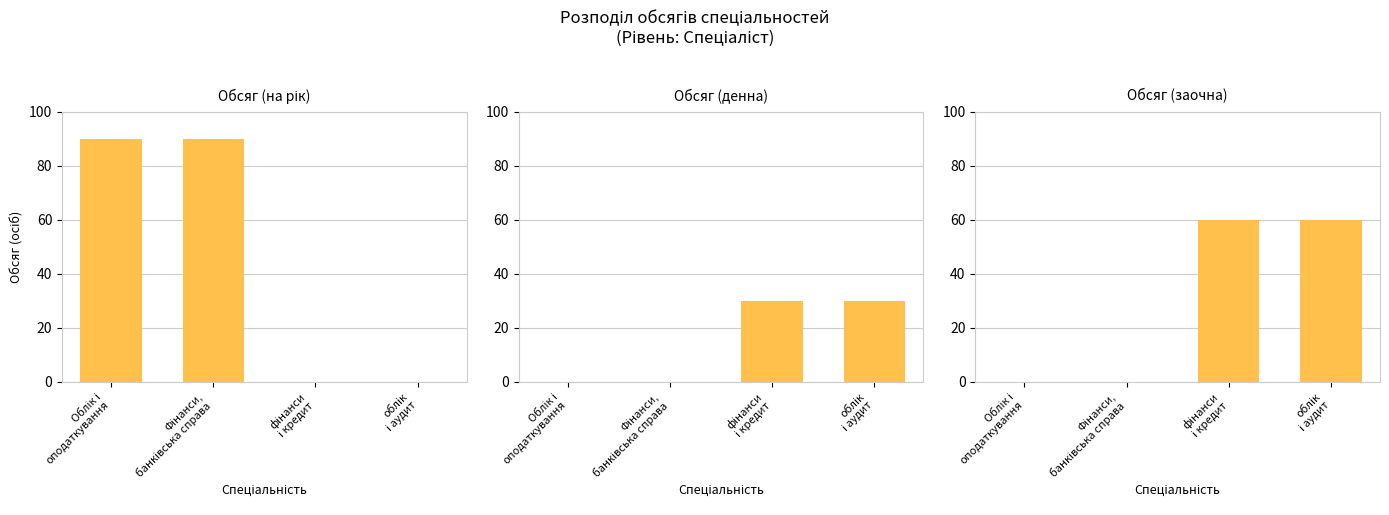

How many Обсяг (денна) values are between 0 and 30?

4